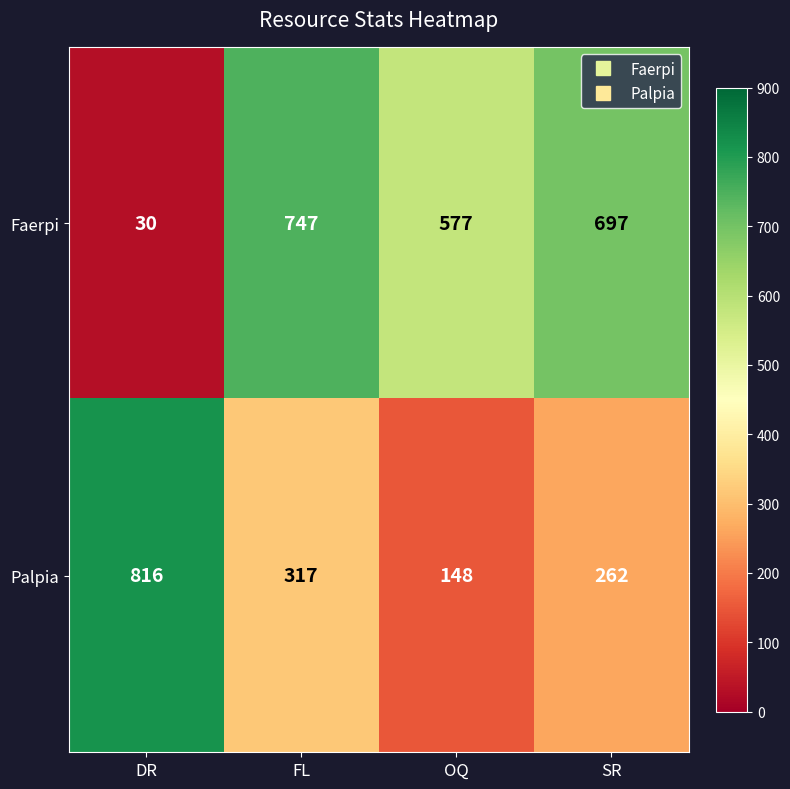

How many distinct data groups are displayed?

2